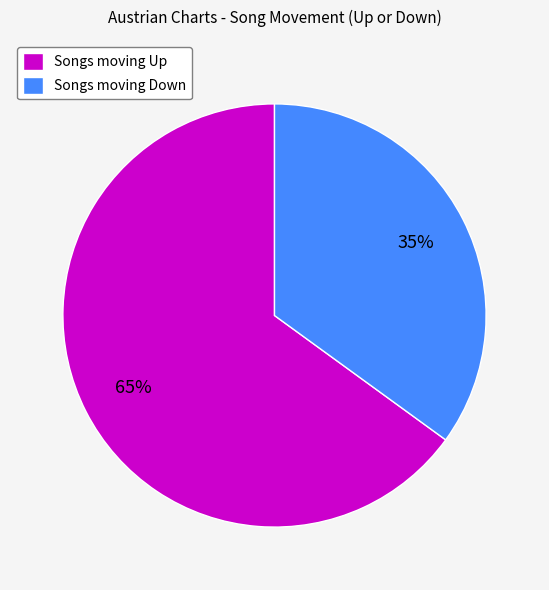

What is the smallest slice in the pie chart?

Songs moving Down